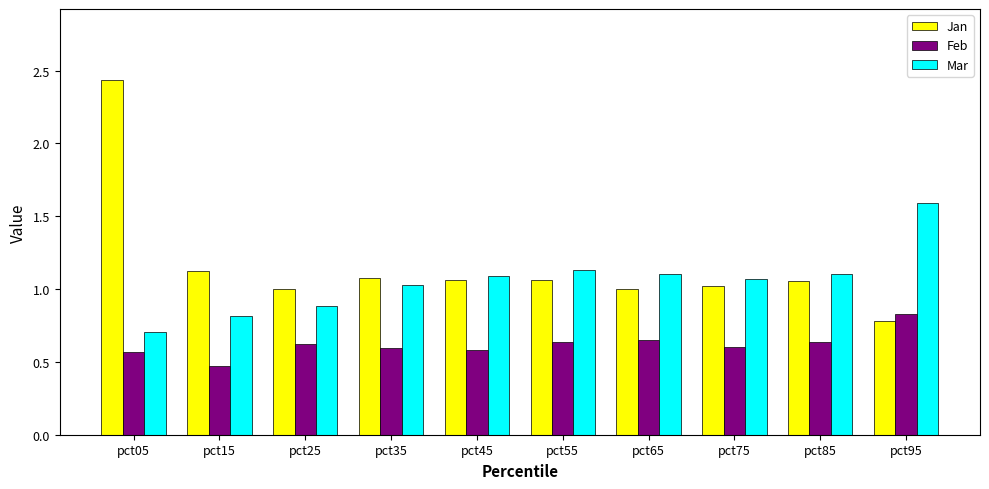

At how many categories does at least one series exceed 0?

10